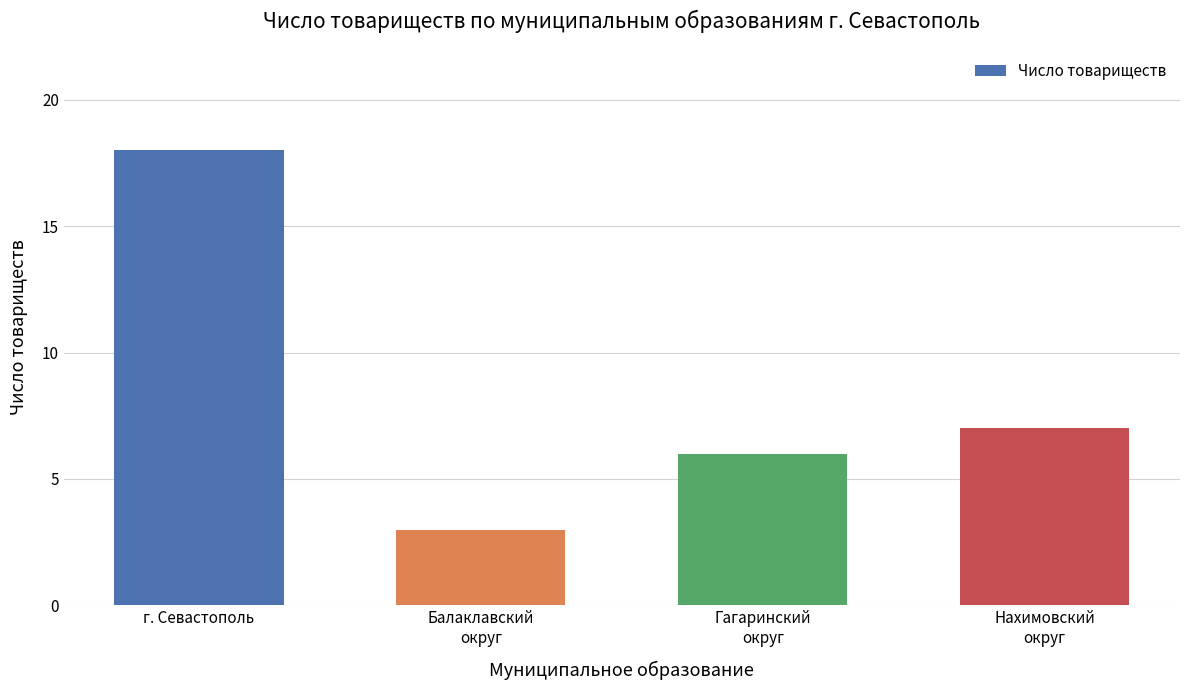

Which has a higher value, Гагаринский
округ or г. Севастополь?

г. Севастополь